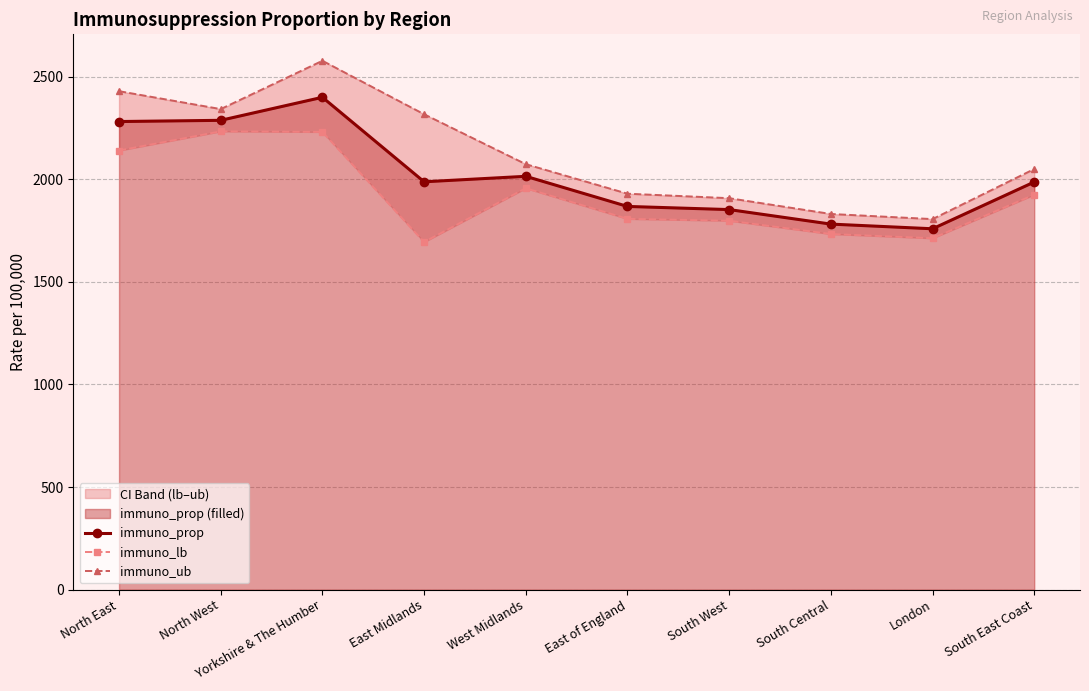

How many interior local peaks does the immuno_prop series have?

2